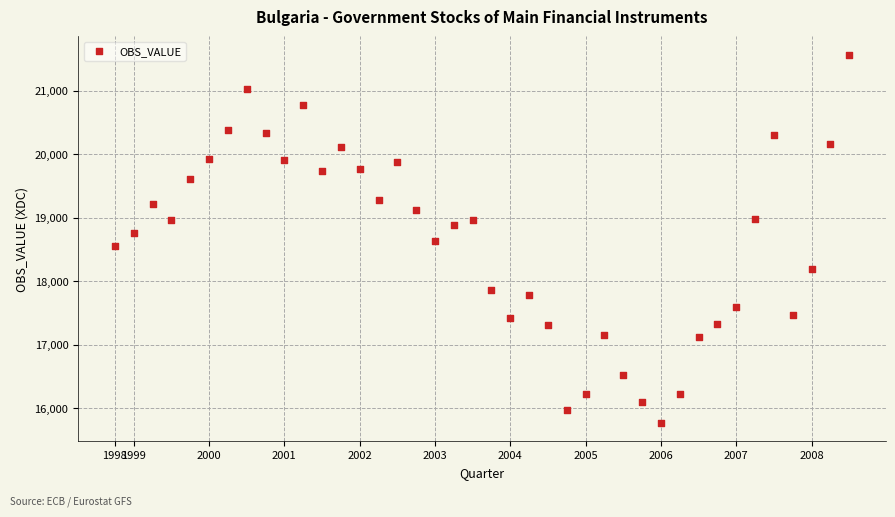

What is the range of Y values (max minus min)?

5799.1